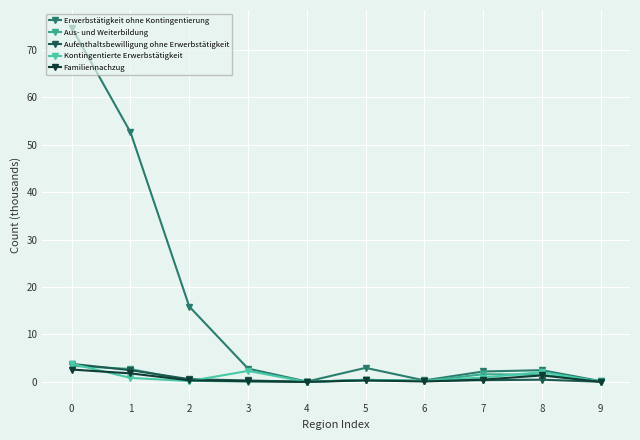

What is the value of the Kontingentierte Erwerbstätigkeit point at the 8th from the left?

0.9